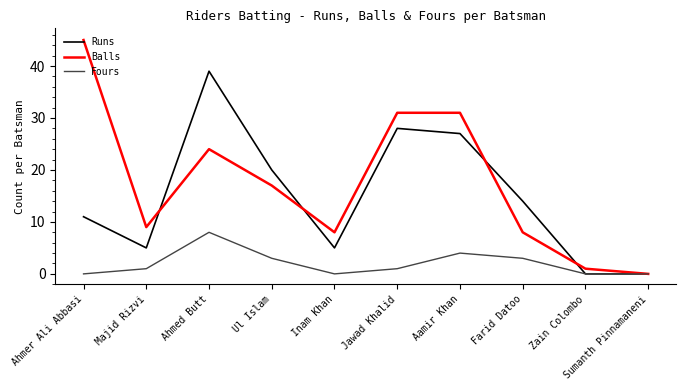

At Ul Islam, list the series in order from largest to smallest.

Runs, Balls, Fours